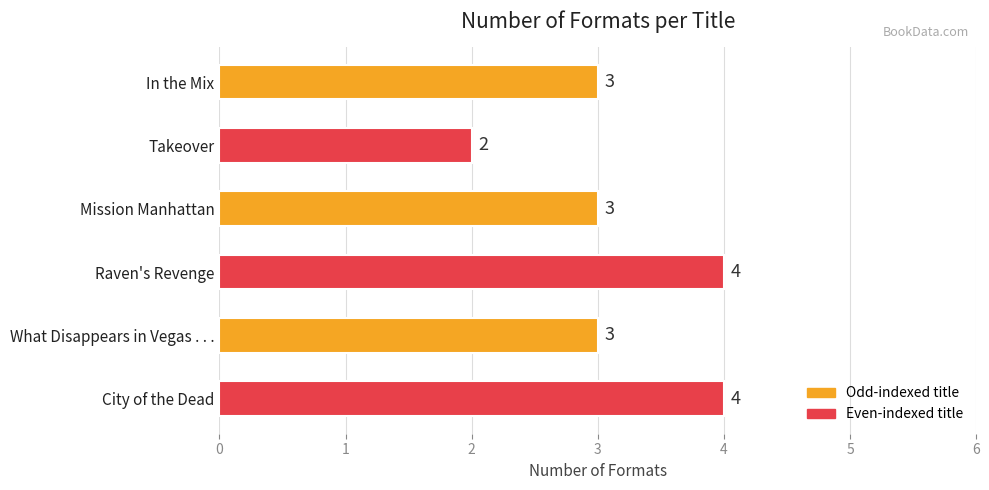

How many values are between 3 and 4?

5